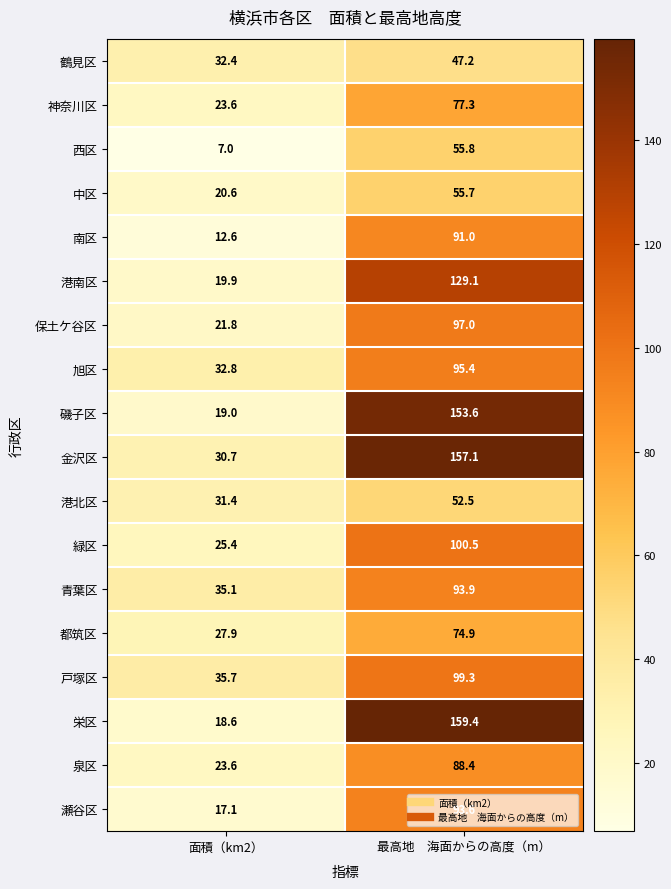

What is the sum of all 神奈川区 values?

100.9